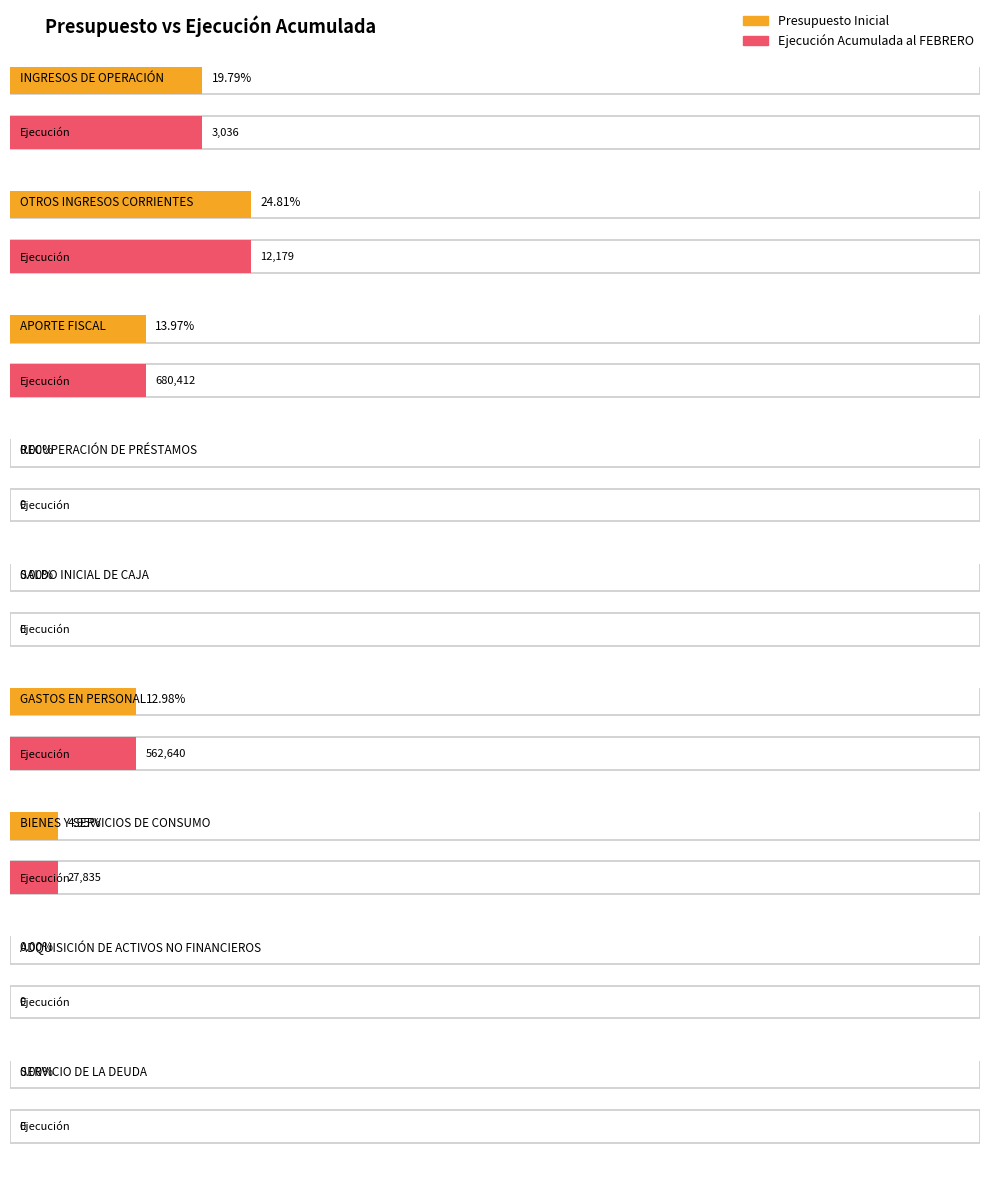

How many bars are there in total?

18